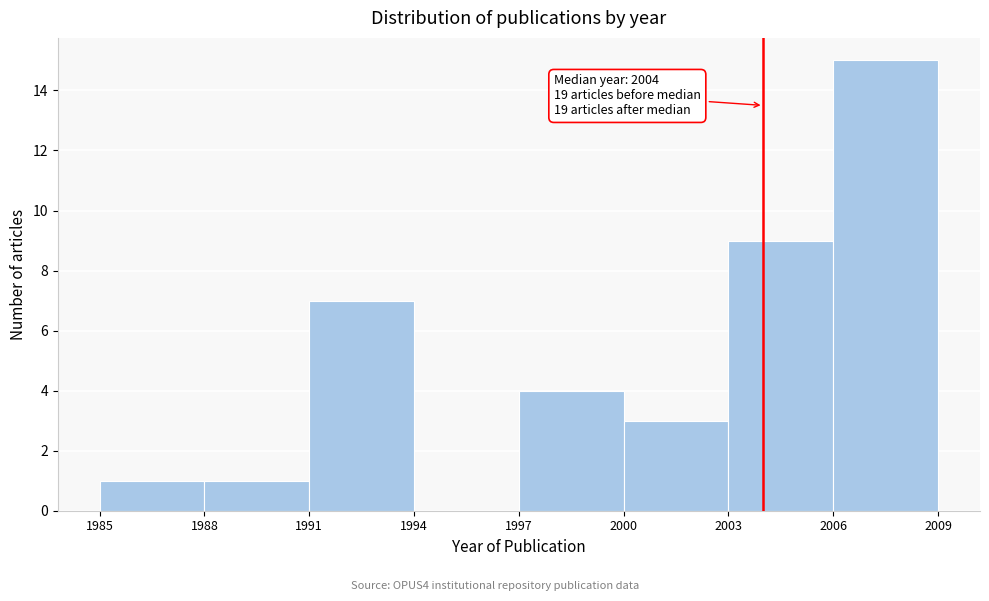

Over which range of the x-axis is the bar tallest?

2006 to 2009